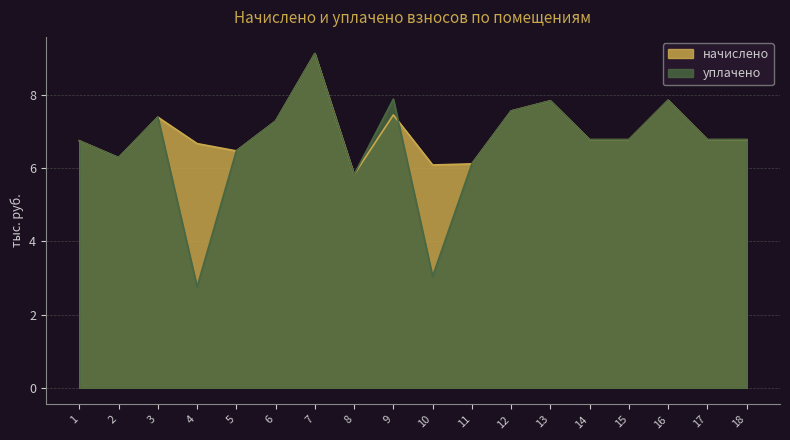

How many categories are shown in the chart?

18